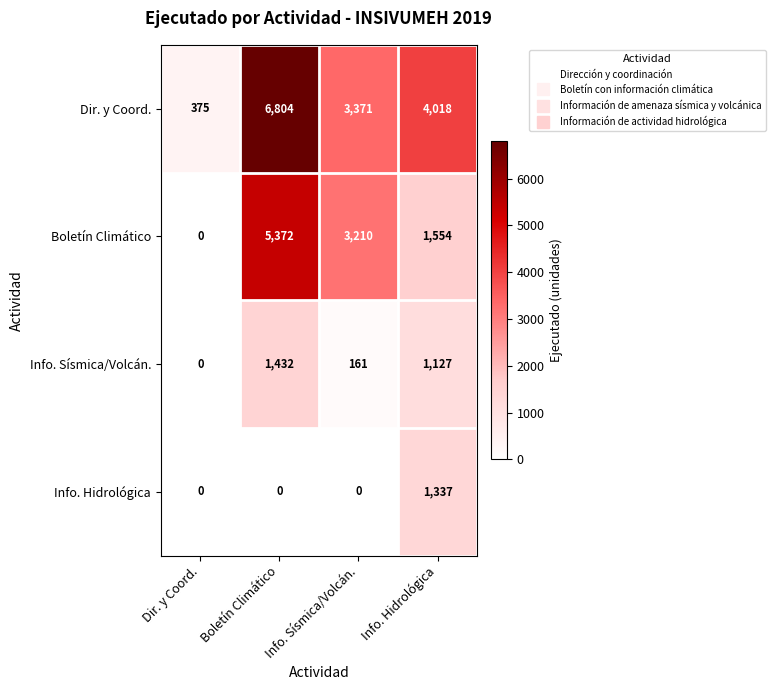

Which series has the widest spread of values?

Dir. y Coord.